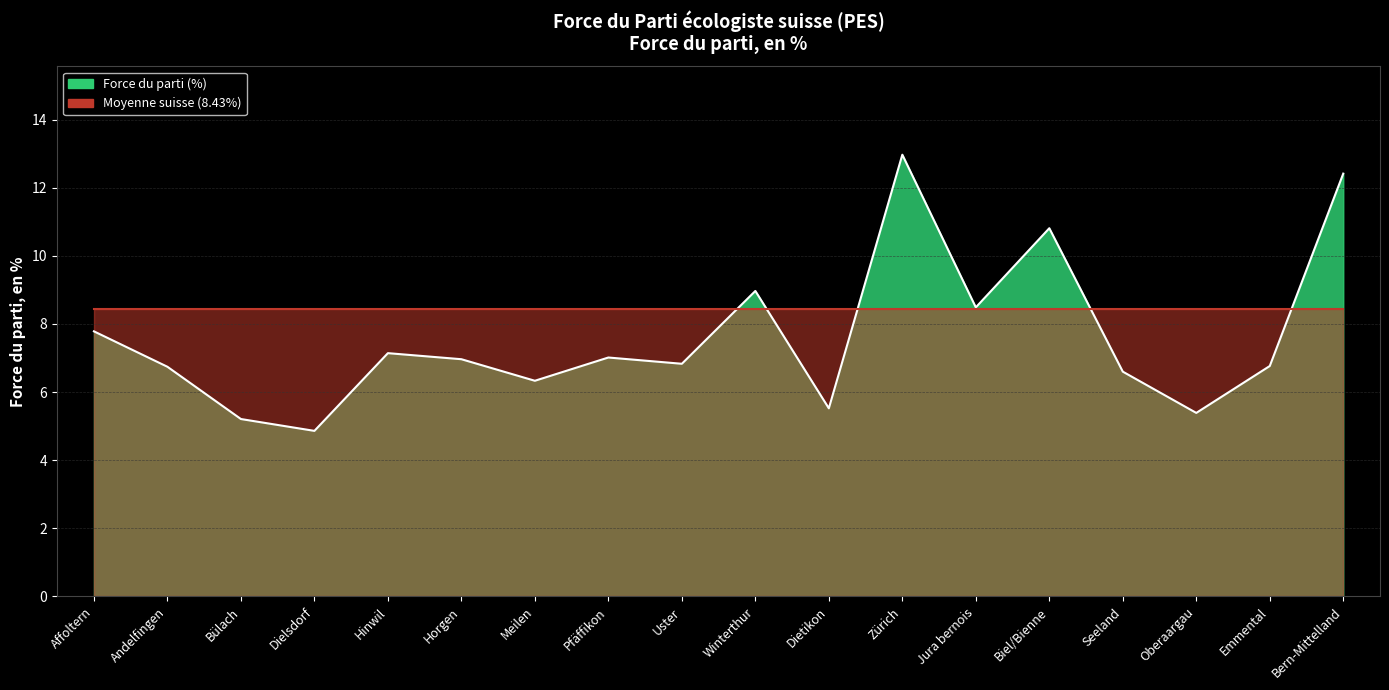

List the labels in order of value, smallest first.

Dielsdorf, Bülach, Oberaargau, Dietikon, Meilen, Seeland, Andelfingen, Emmental, Uster, Horgen, Pfäffikon, Hinwil, Affoltern, Jura bernois, Winterthur, Biel/Bienne, Bern-Mittelland, Zürich